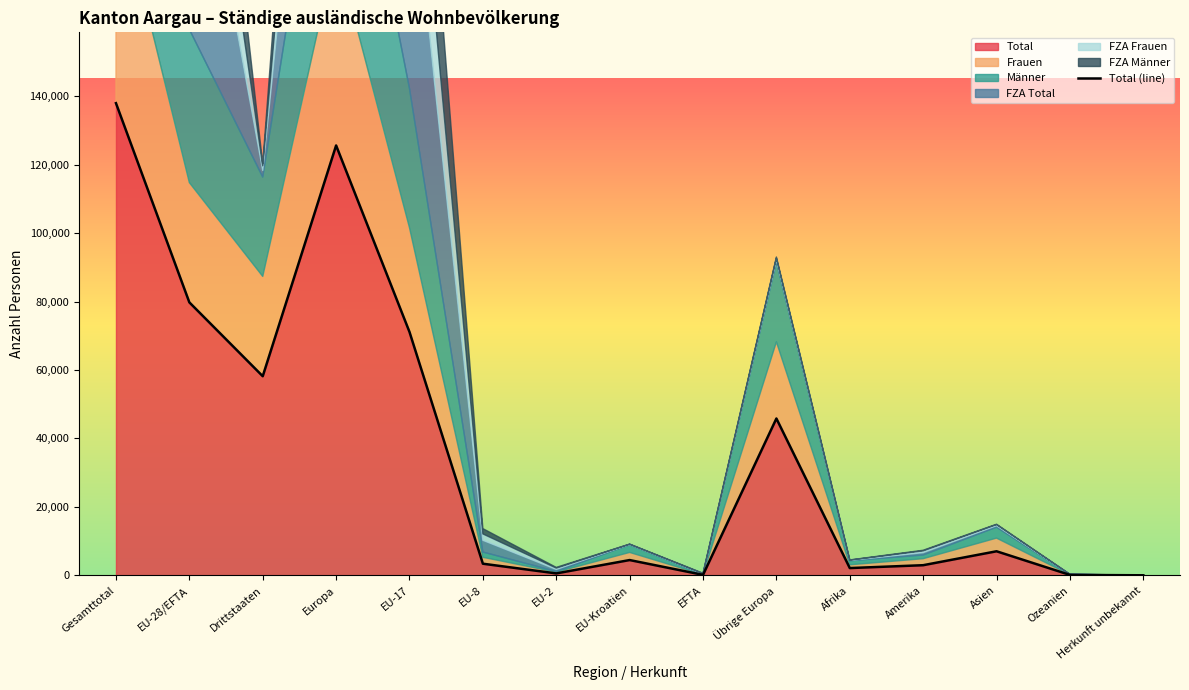

What is the value of the 12th point from the left?

2981